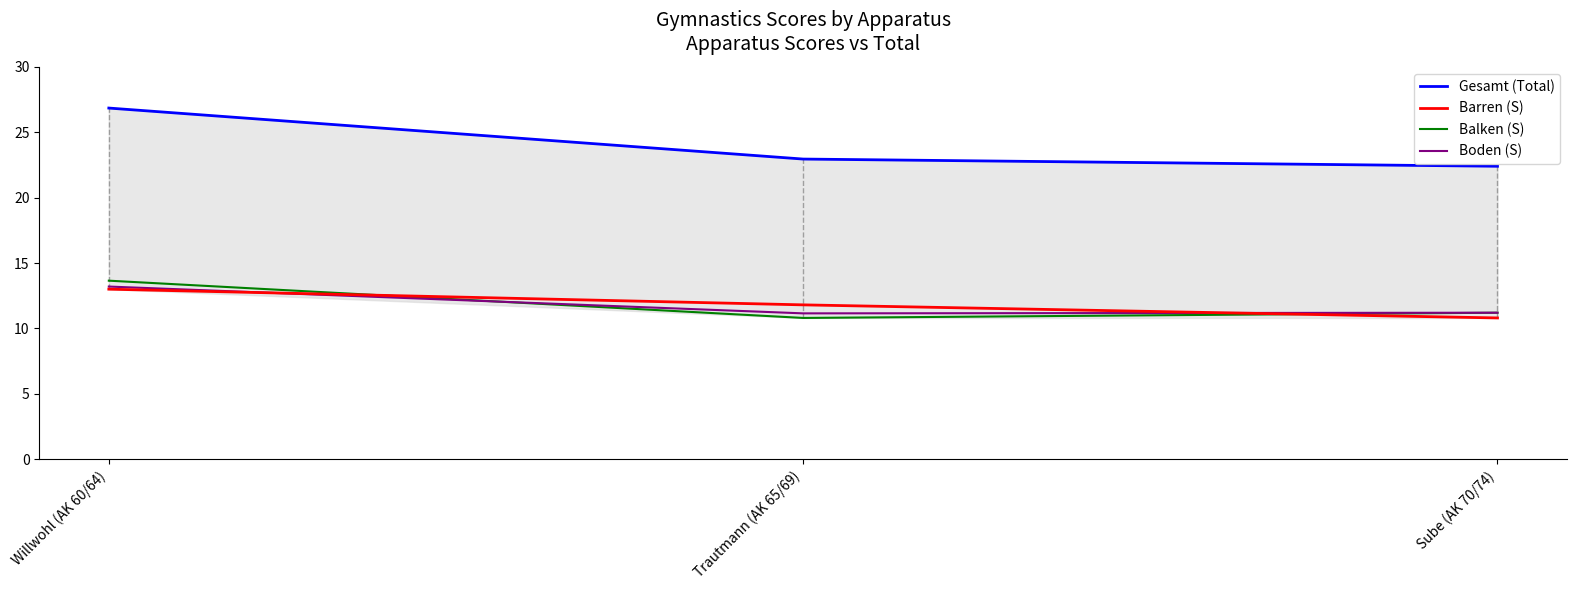

What are all the series names shown in the legend?

Gesamt (Total), Barren (S), Balken (S), Boden (S)